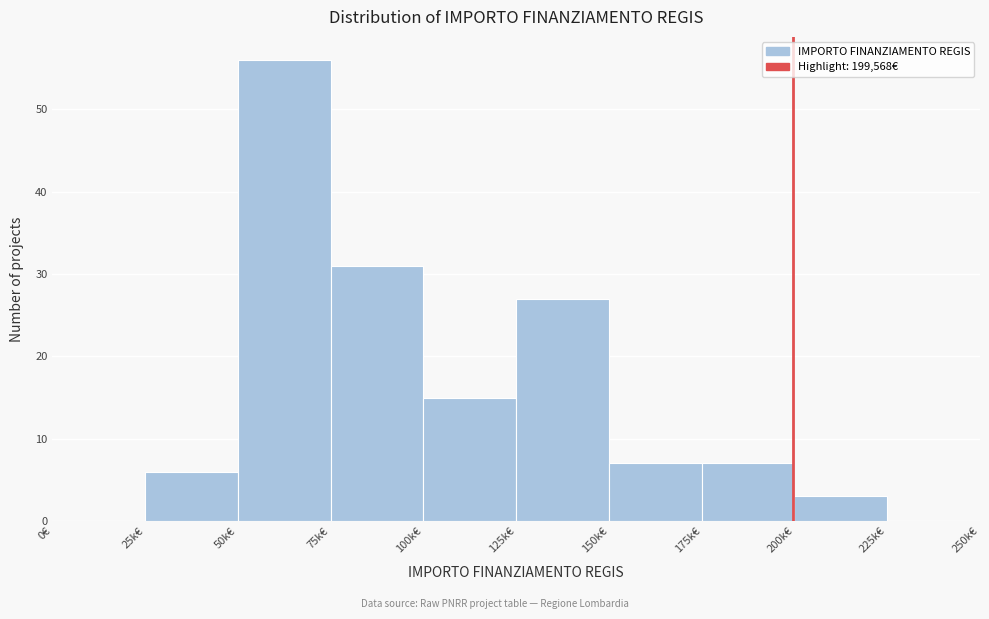

Reading right to left, what are all the values shown in this chart?

225k€=0	200k€=3	175k€=7	150k€=7	125k€=27	100k€=15	75k€=31	50k€=56	25k€=6	0€=0